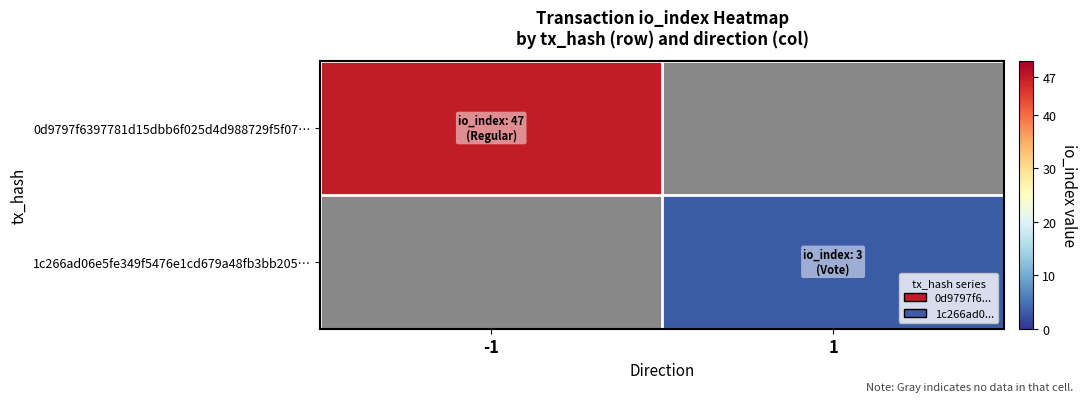

Which label corresponds to the smallest value in the chart?

1